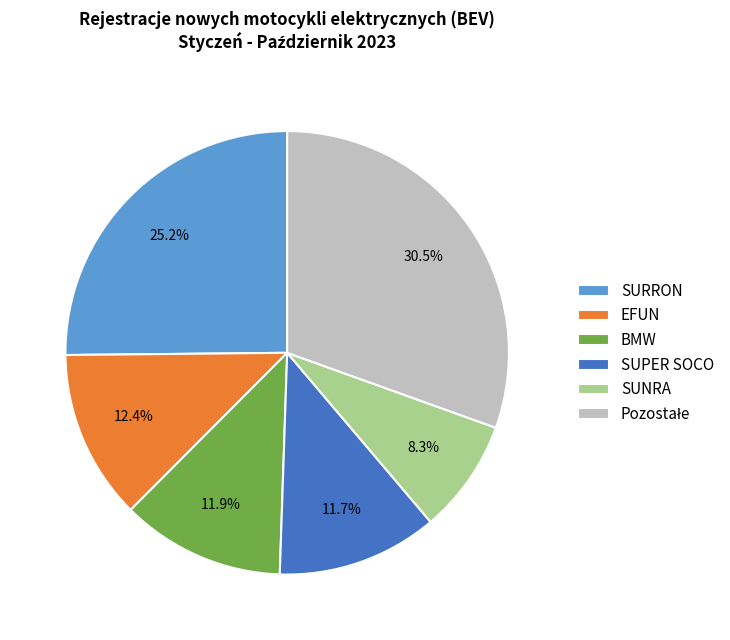

What percentage is NOT represented by SURRON?

74.8%